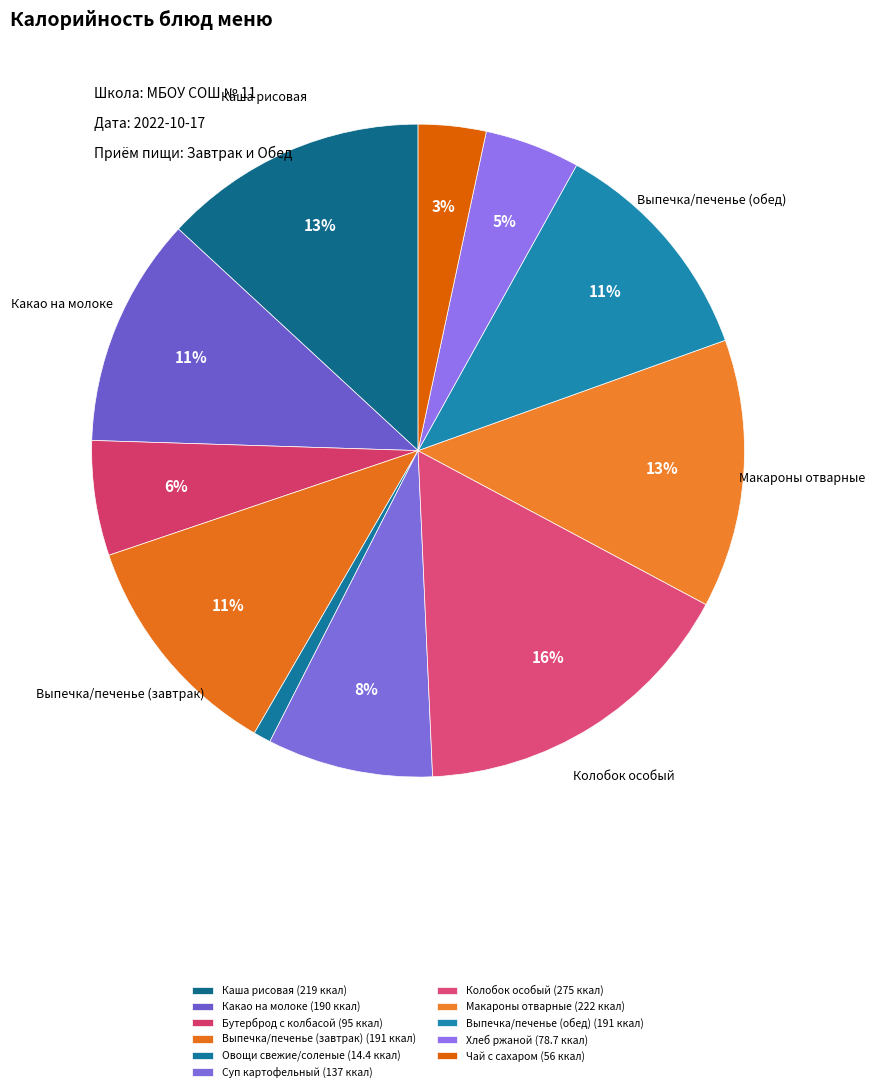

What percentage is the Суп картофельный slice, to the nearest percent?

8%